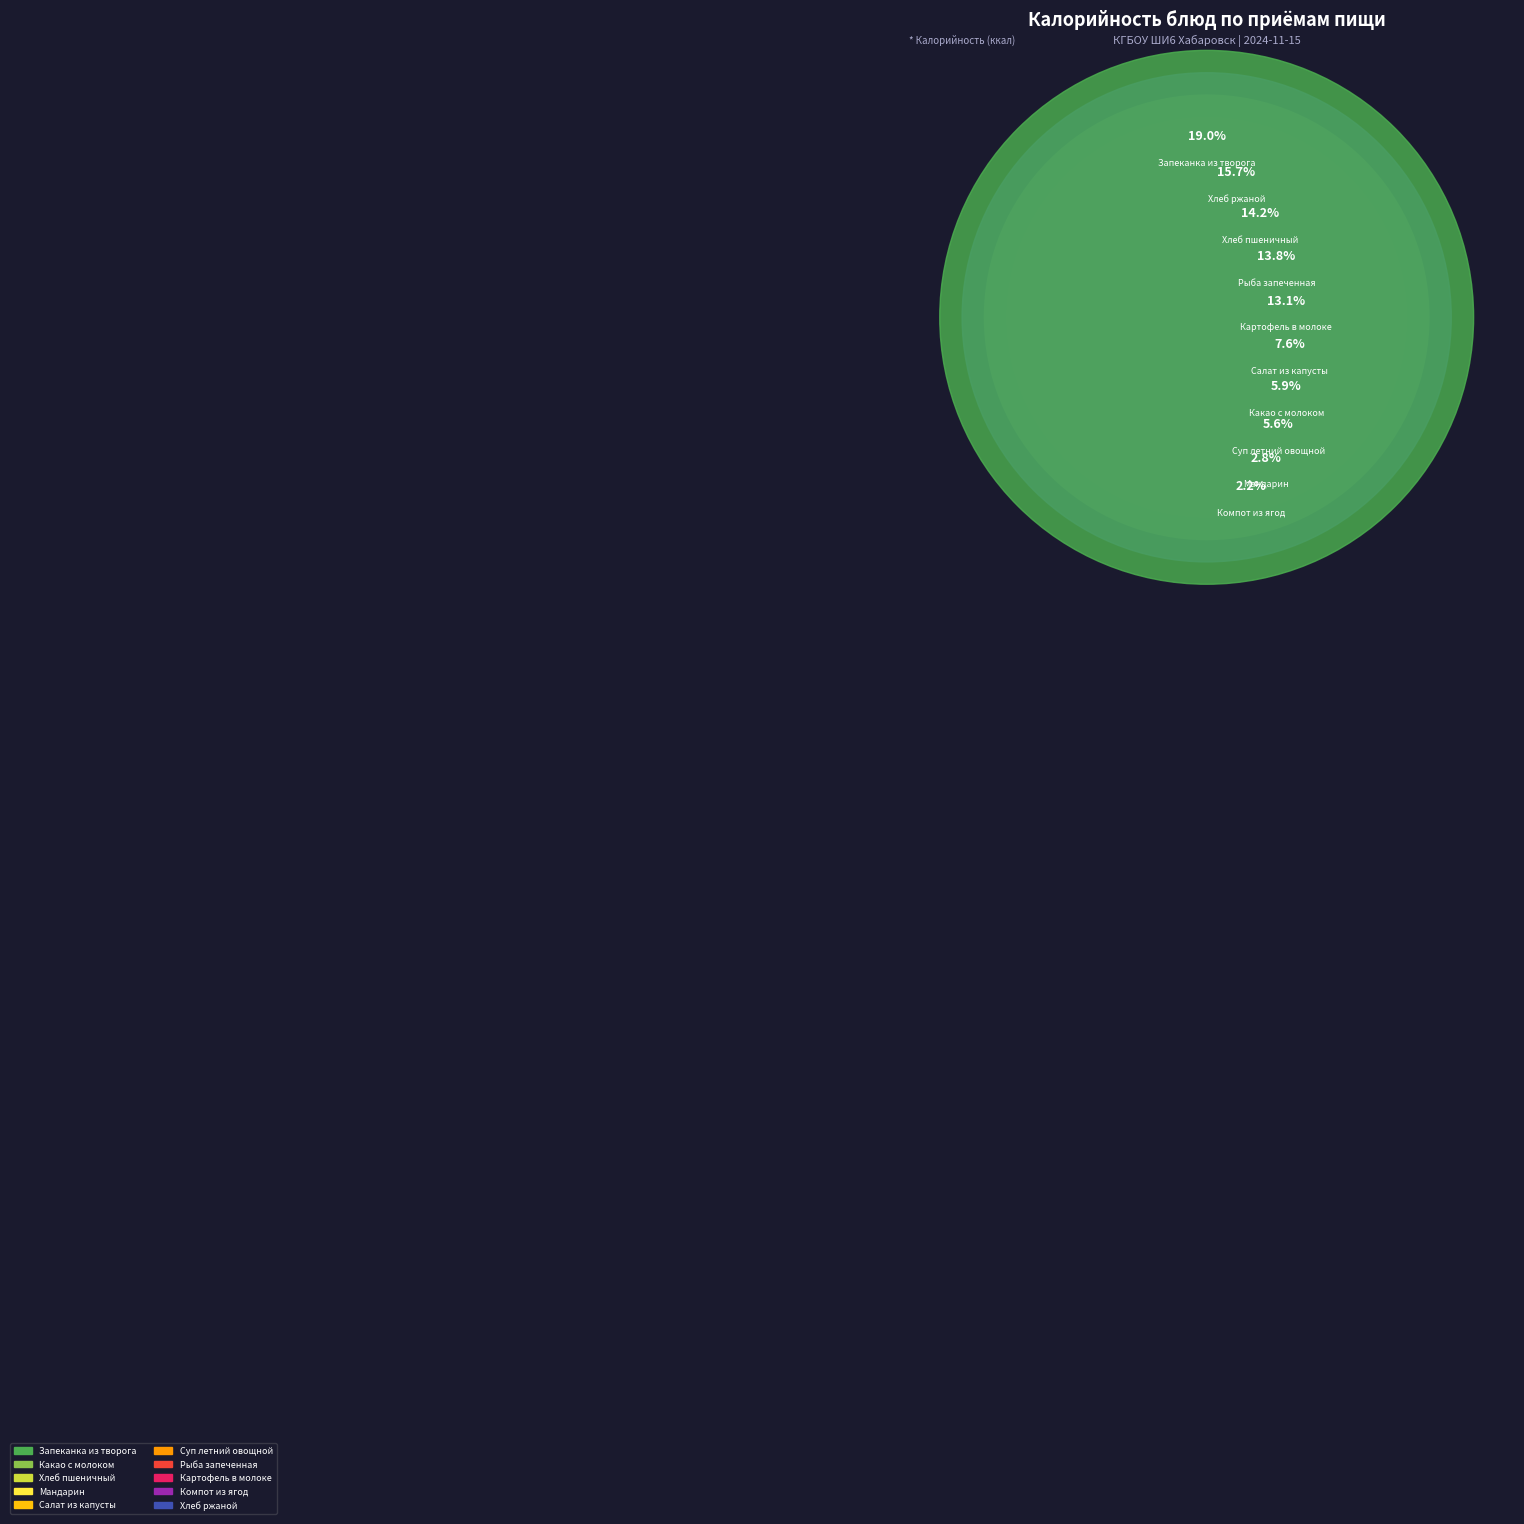

Which category has the biggest portion of the pie?

Запеканка из творога